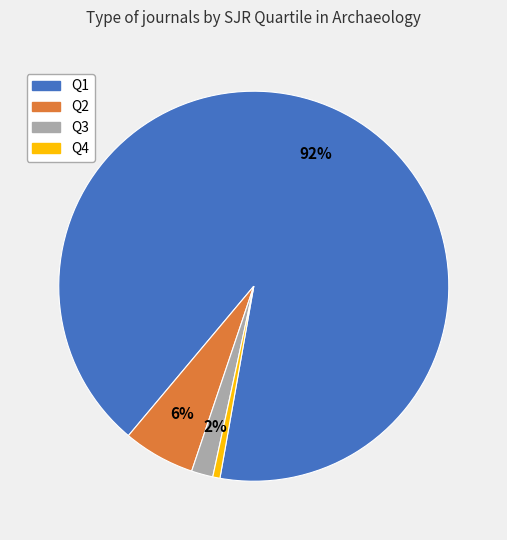

Which has a higher value, Q4 or Q1?

Q1